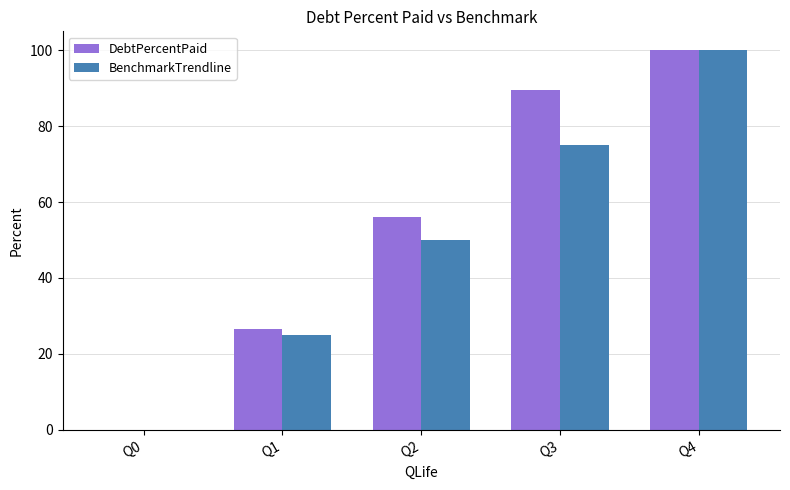

How many values in DebtPercentPaid are above zero?

4